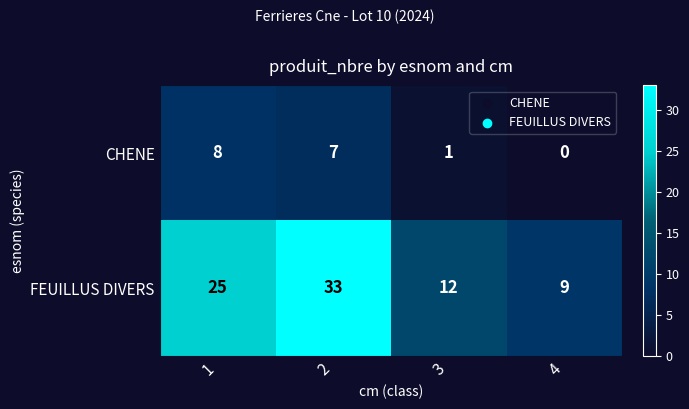

At 4, list the series in order from largest to smallest.

FEUILLUS DIVERS, CHENE